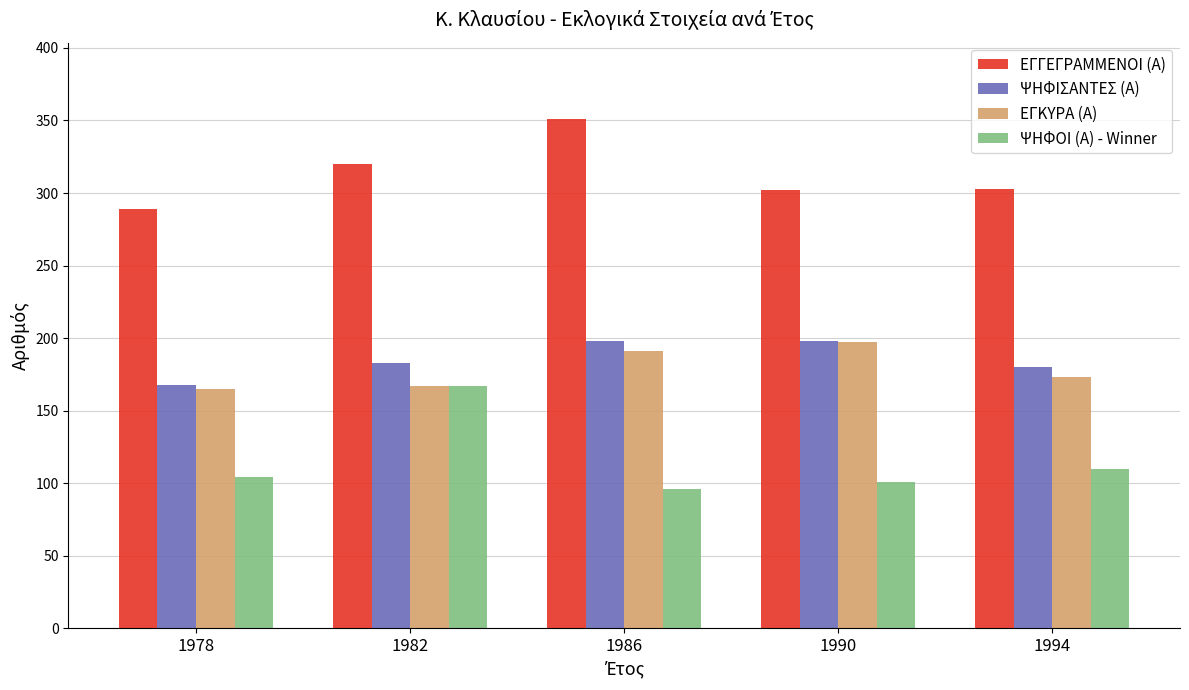

What is the difference between the highest and lowest values at 1986?

255